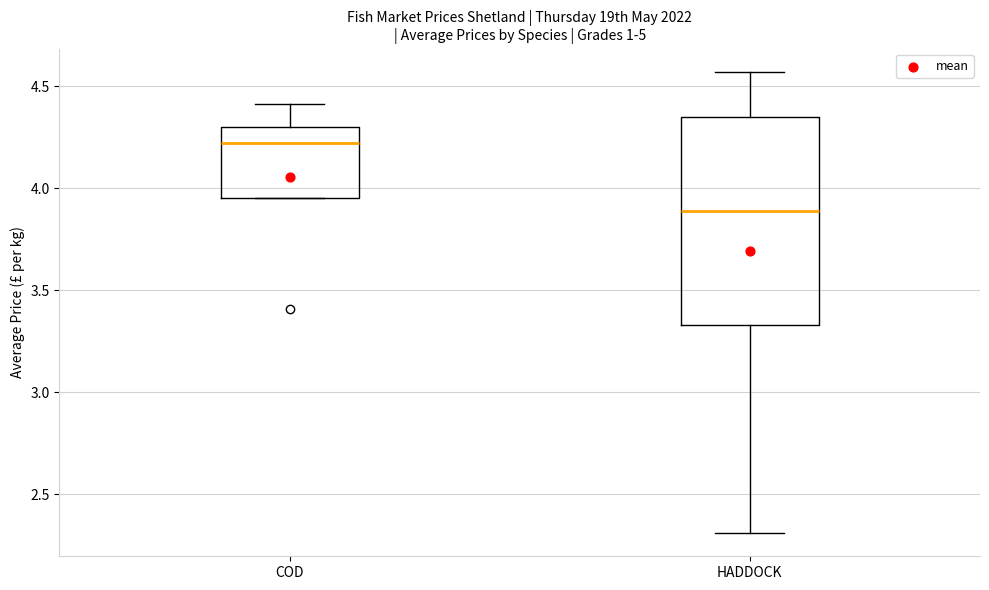

Which box's median line is the highest?

COD